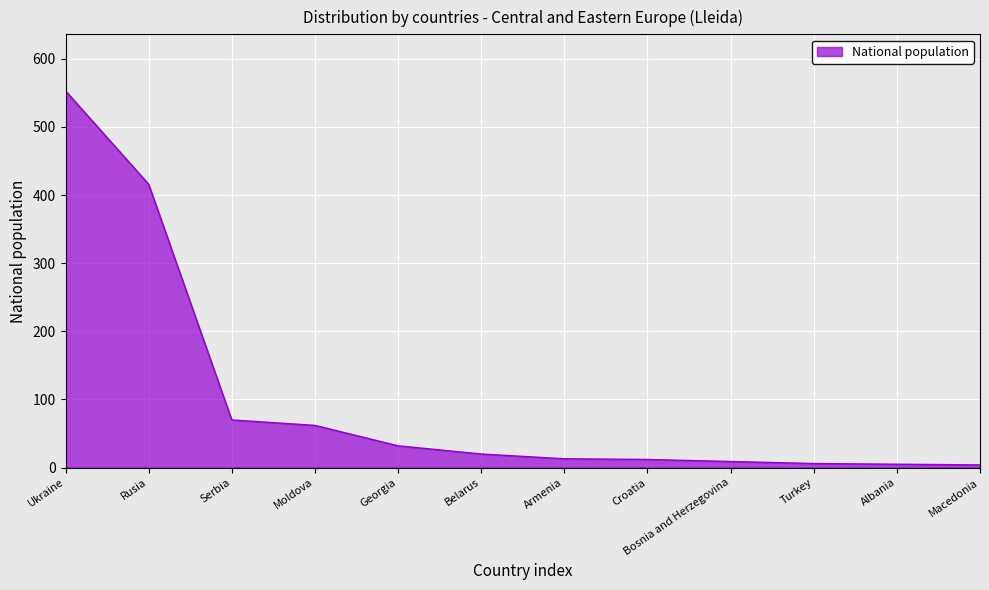

What position from the right is Ukraine?

12